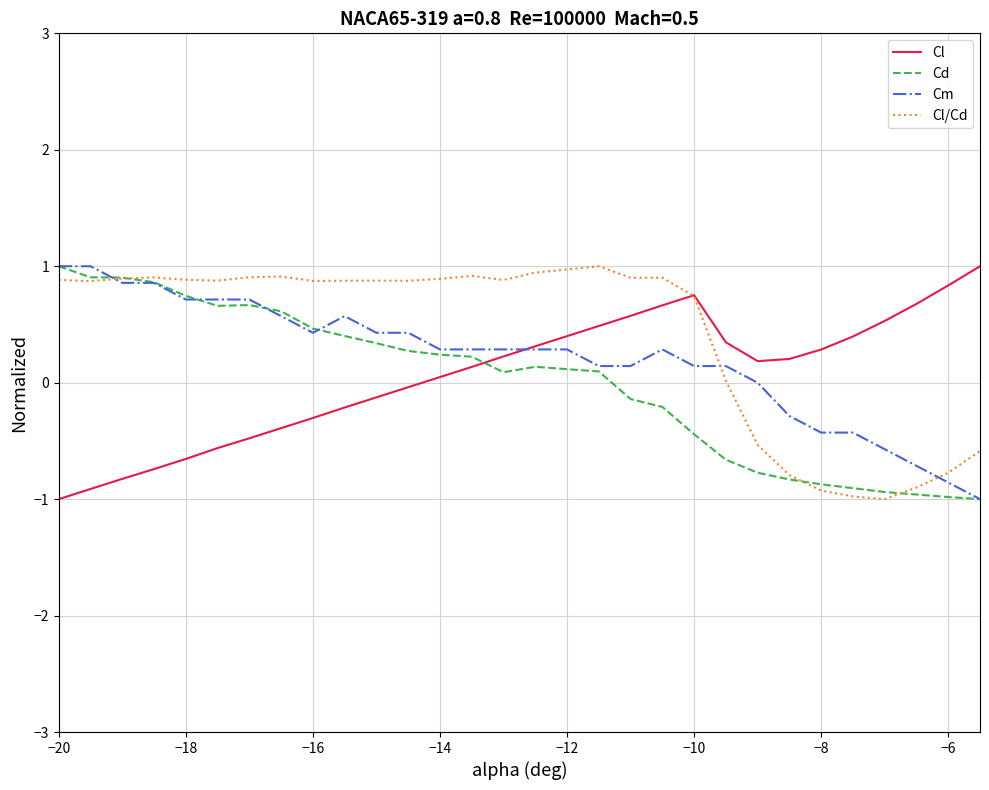

True or false: Cl and Cl/Cd intersect in this chart.

True